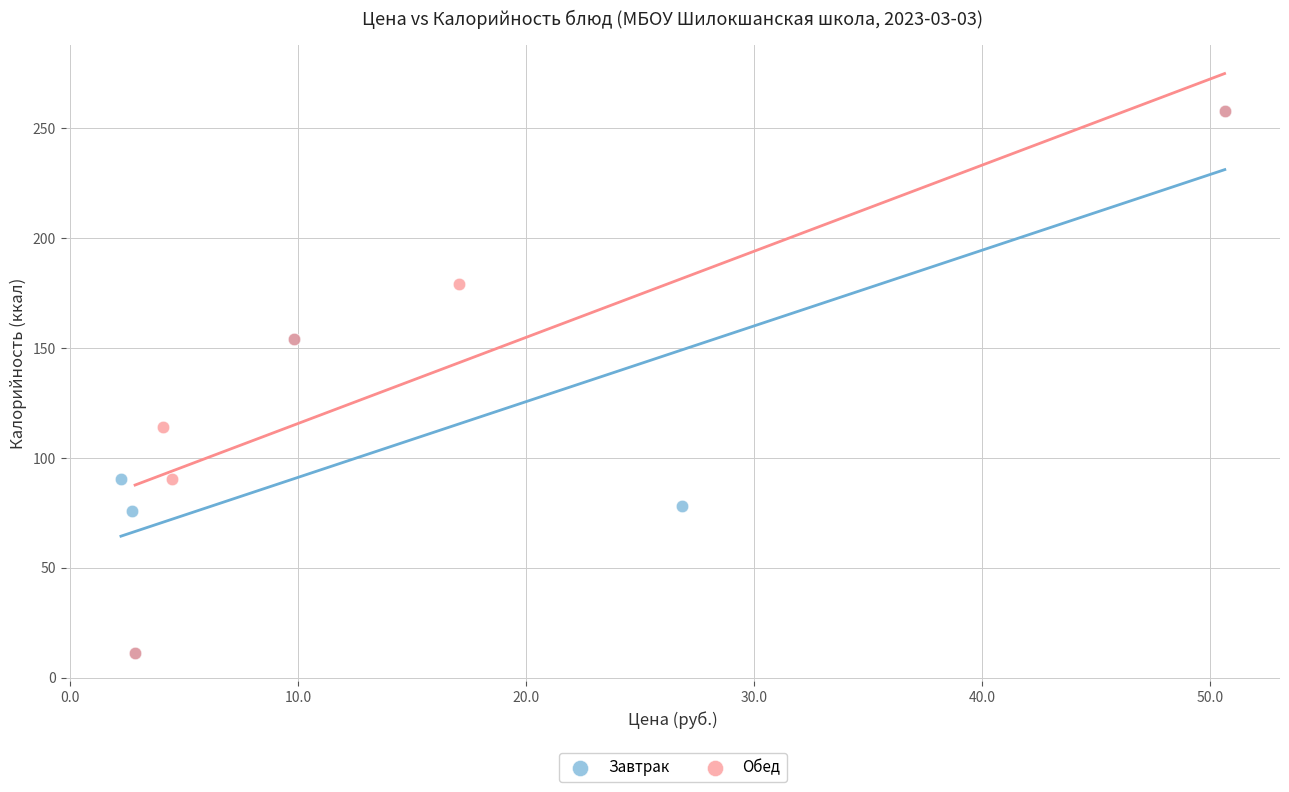

What are all the series names shown in the legend?

Завтрак, Обед